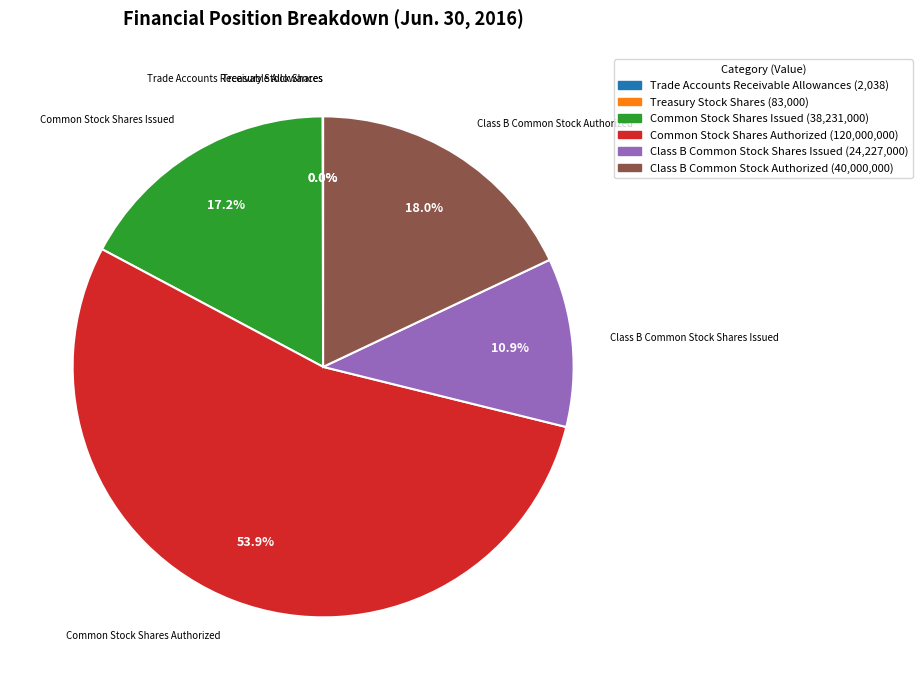

Is there any slice that represents more than half of the pie?

Yes